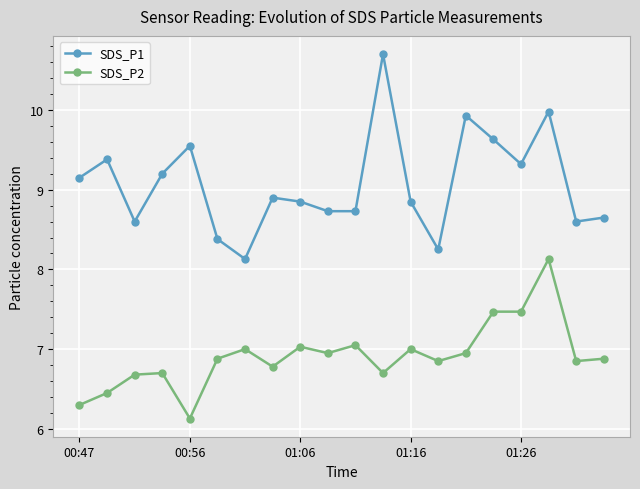

List the series in order of their overall mean, lowest first.

SDS_P2, SDS_P1